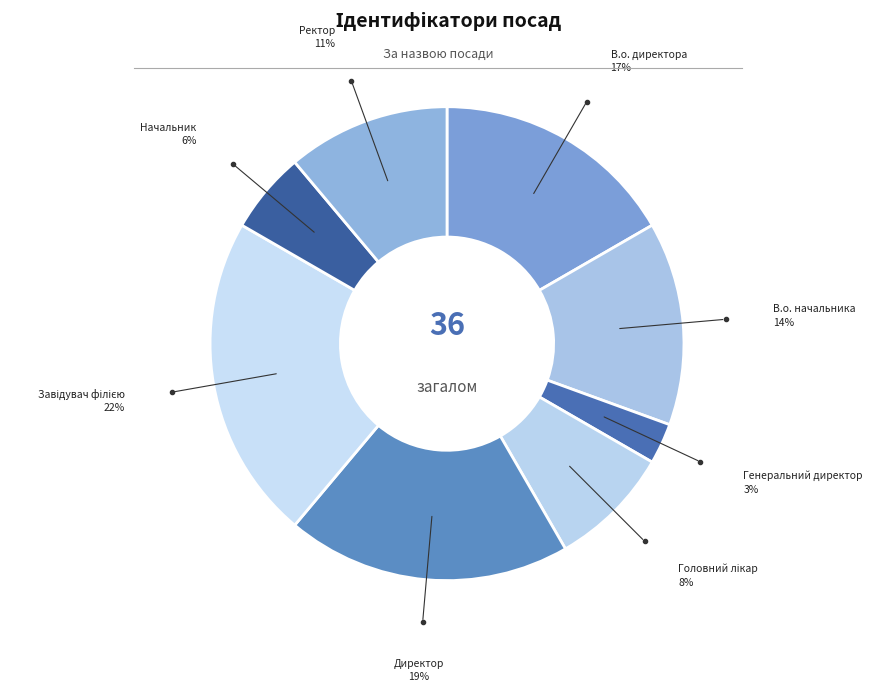

How many segments does this pie chart have?

8